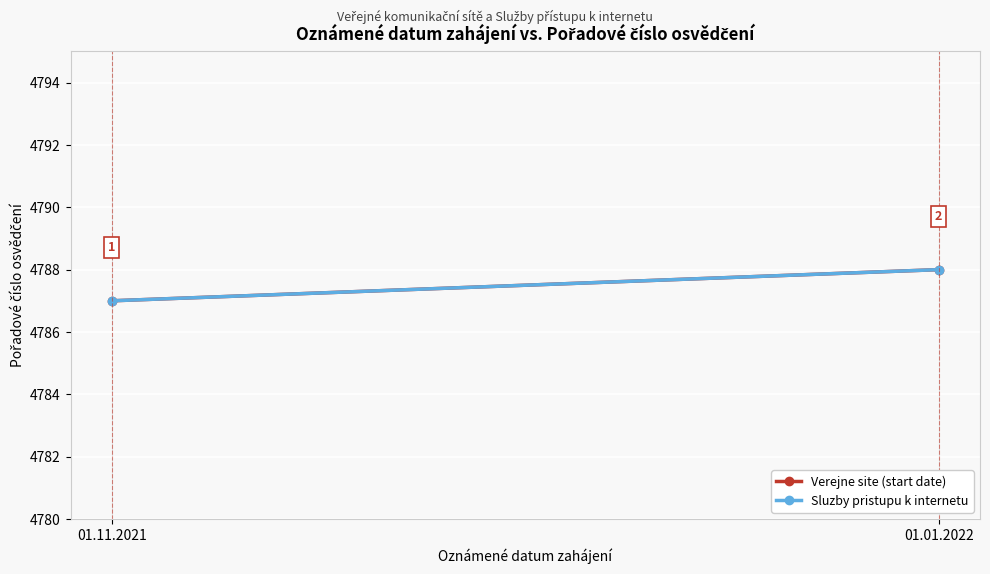

Read the Sluzby pristupu k internetu value at 01.11.2021.

4787